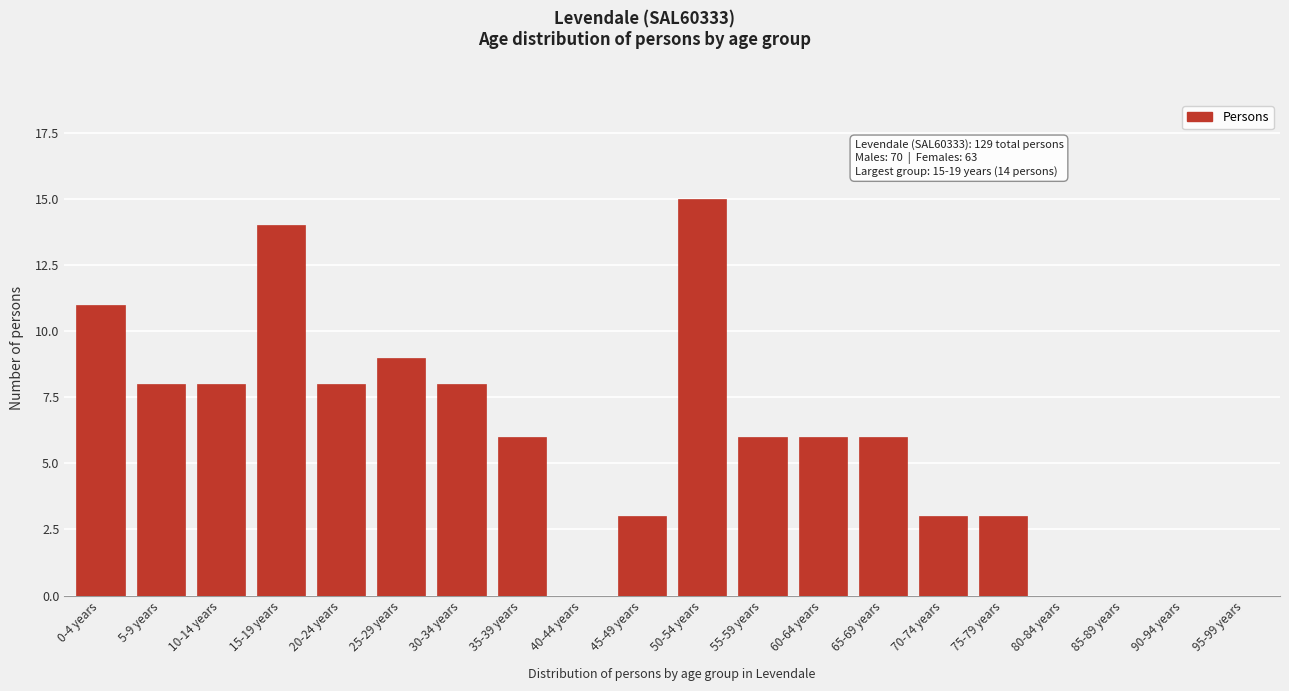

Reading left to right, transcribe all the data shown in this chart.

0-4 years=11	5-9 years=8	10-14 years=8	15-19 years=14	20-24 years=8	25-29 years=9	30-34 years=8	35-39 years=6	40-44 years=0	45-49 years=3	50-54 years=15	55-59 years=6	60-64 years=6	65-69 years=6	70-74 years=3	75-79 years=3	80-84 years=0	85-89 years=0	90-94 years=0	95-99 years=0